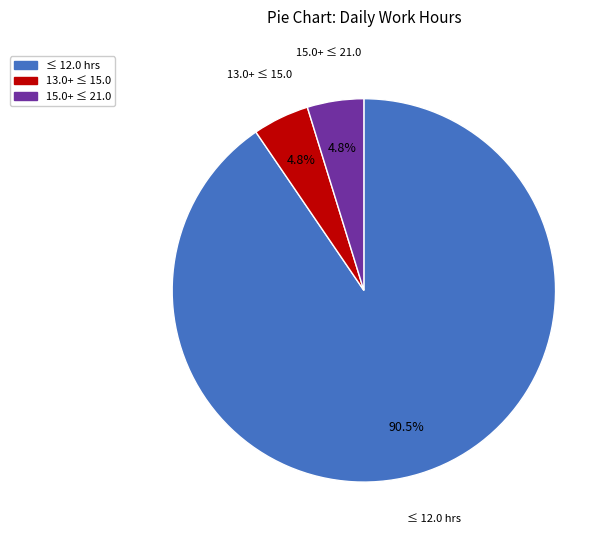

Which slice is the largest?

≤ 12.0 hrs